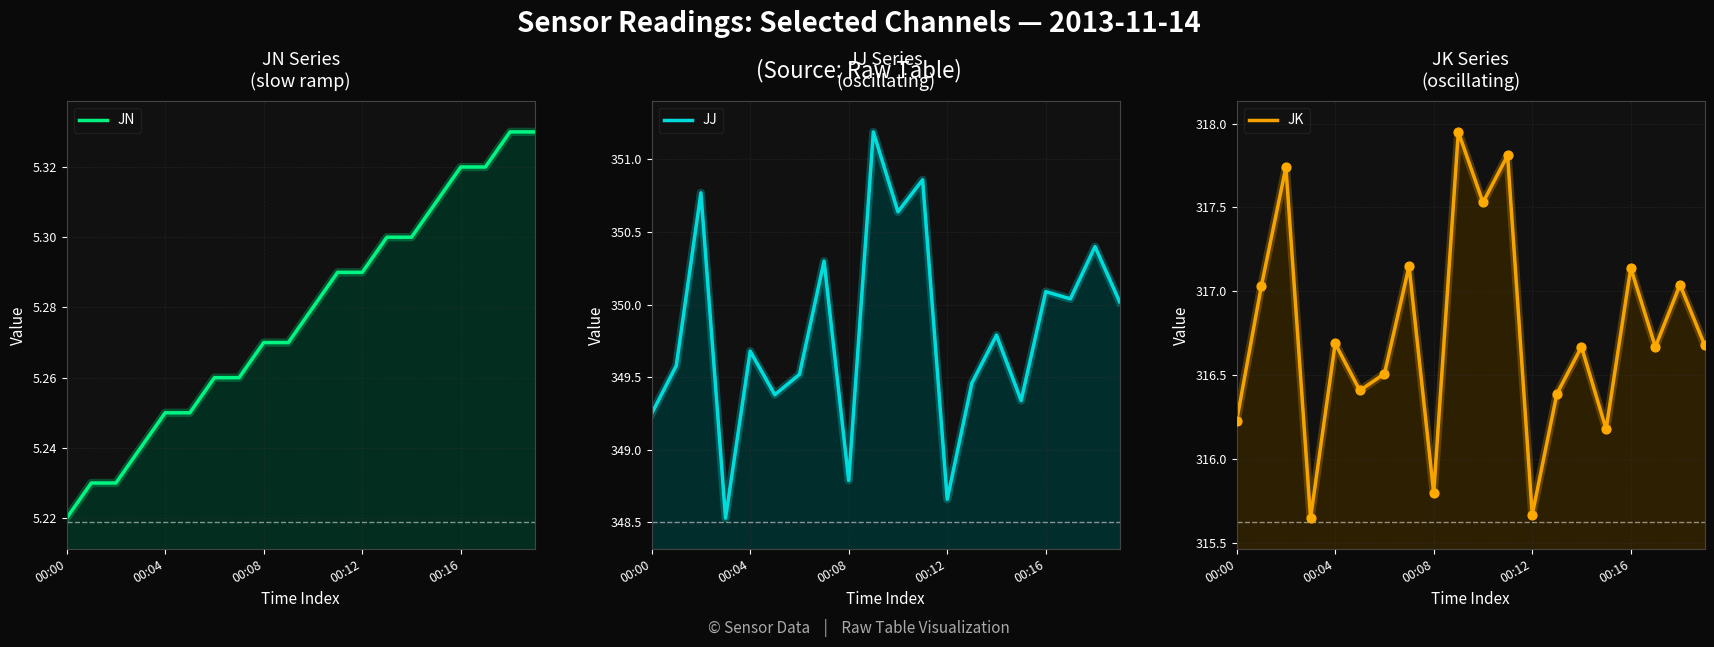

Which series has the widest spread of Y values?

JJ